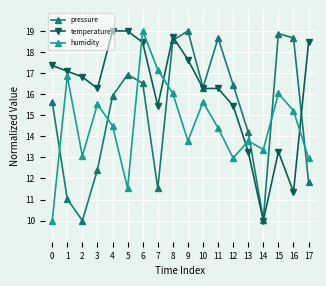

Which series changed the most between 6 and 15?

temperature